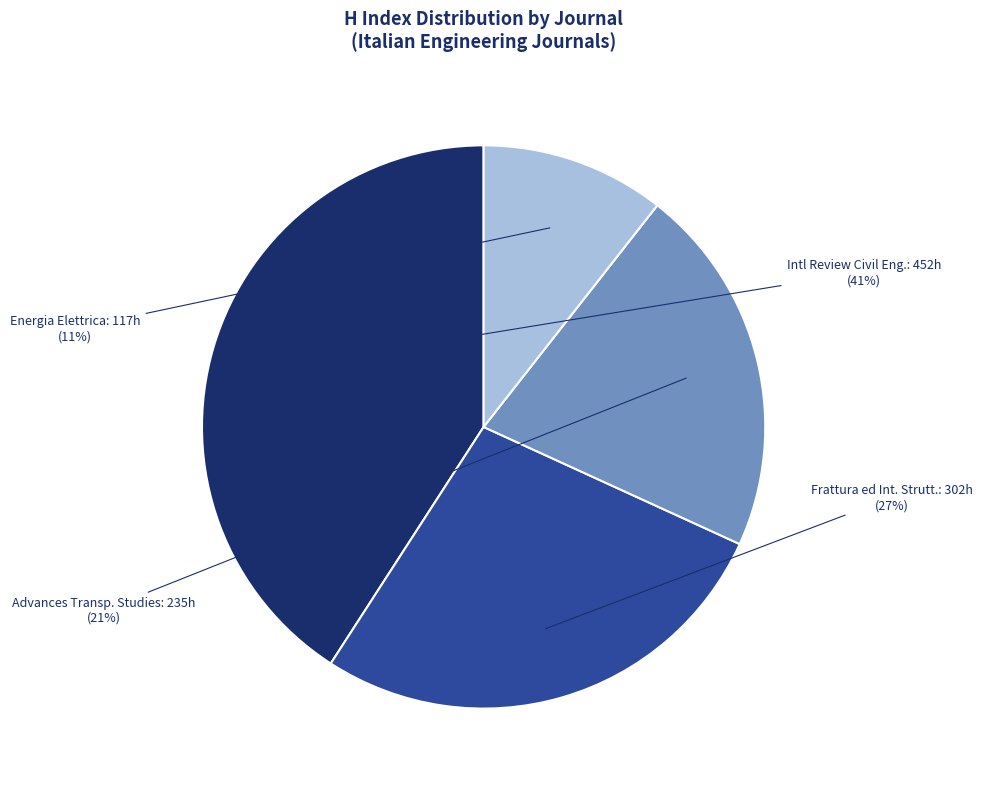

To the nearest percent, what is the average slice percentage?

25%